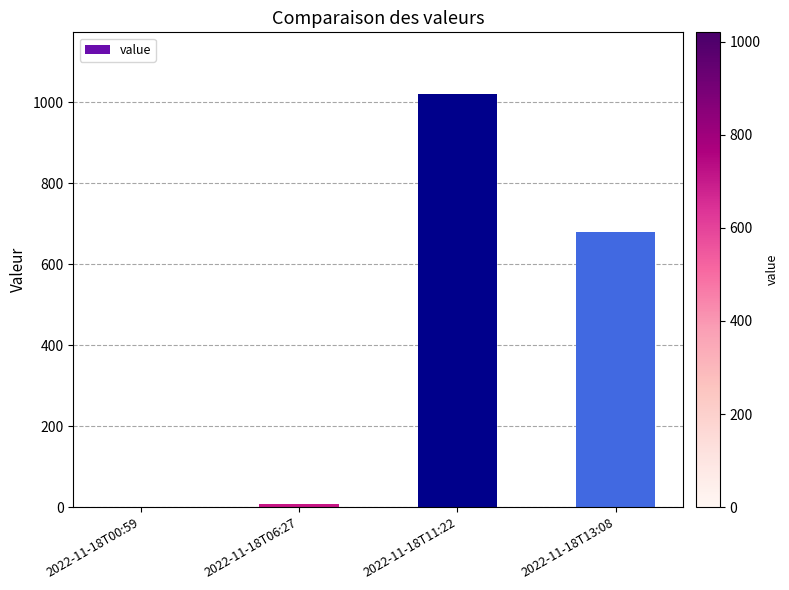

At which category does the chart reach its peak across all series?

2022-11-18T11:22